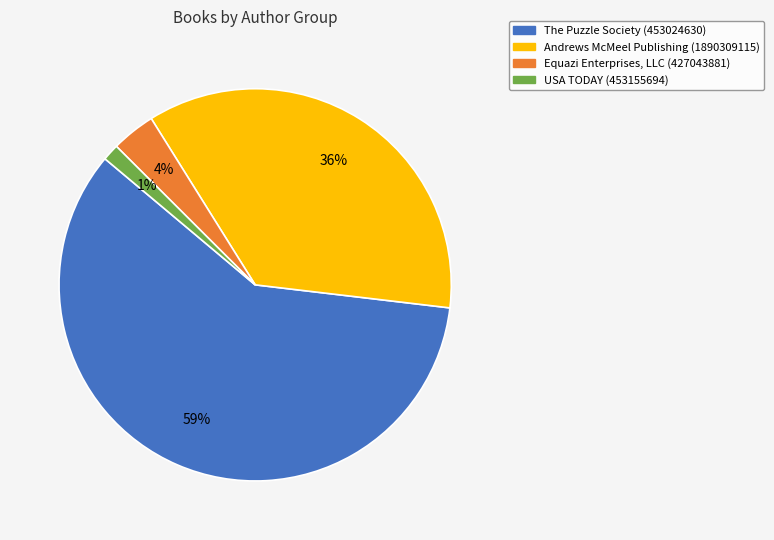

To the nearest percent, what is the difference between the largest and smallest slice percentages?

58%